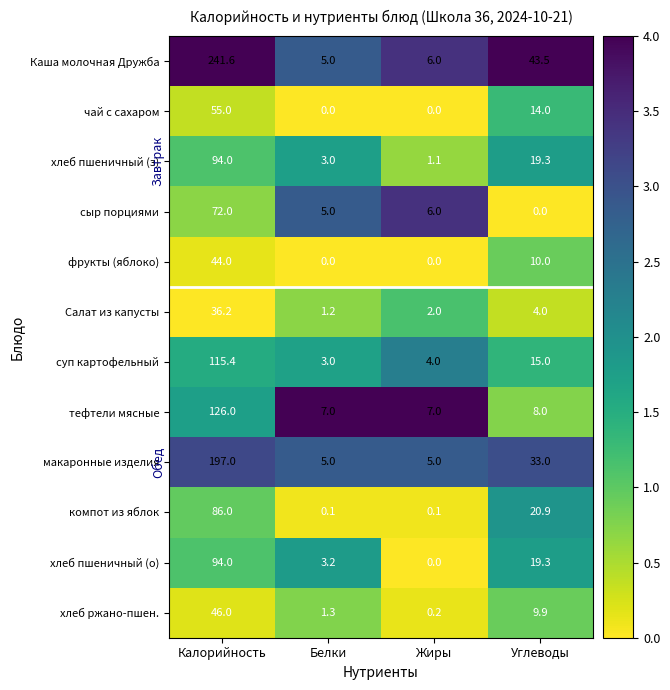

At which category is the sum across all series the highest?

Калорийность